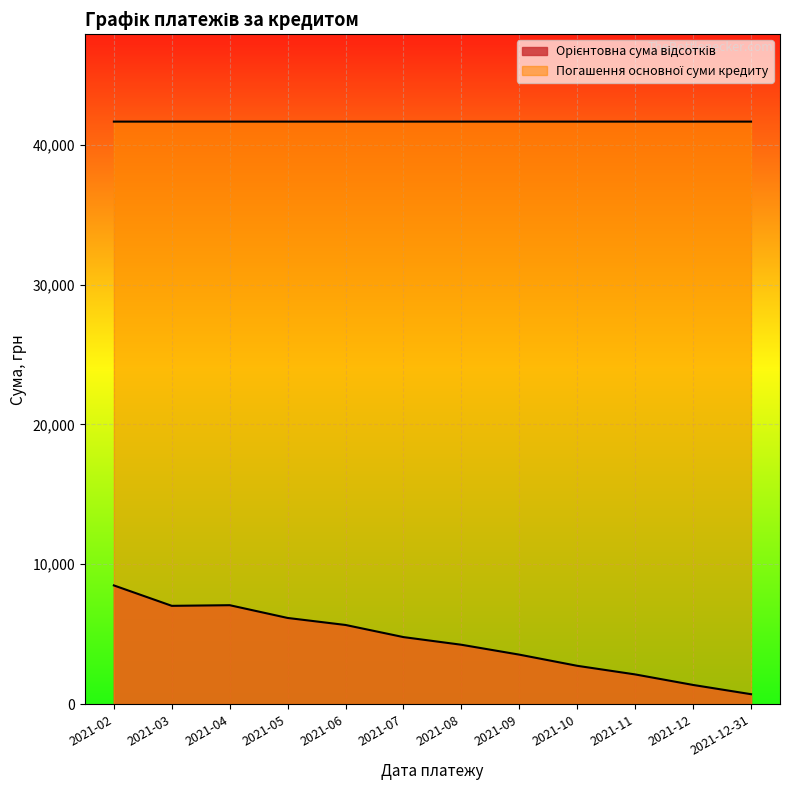

The value of Орієнтовна сума відсотків at 2021-12-31 is 1138.1. True or false?

False